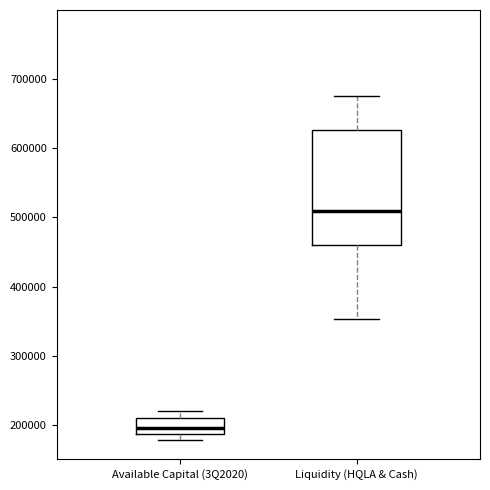

Comparing the boxes themselves (not the whiskers), which one is the tallest?

Liquidity (HQLA & Cash)